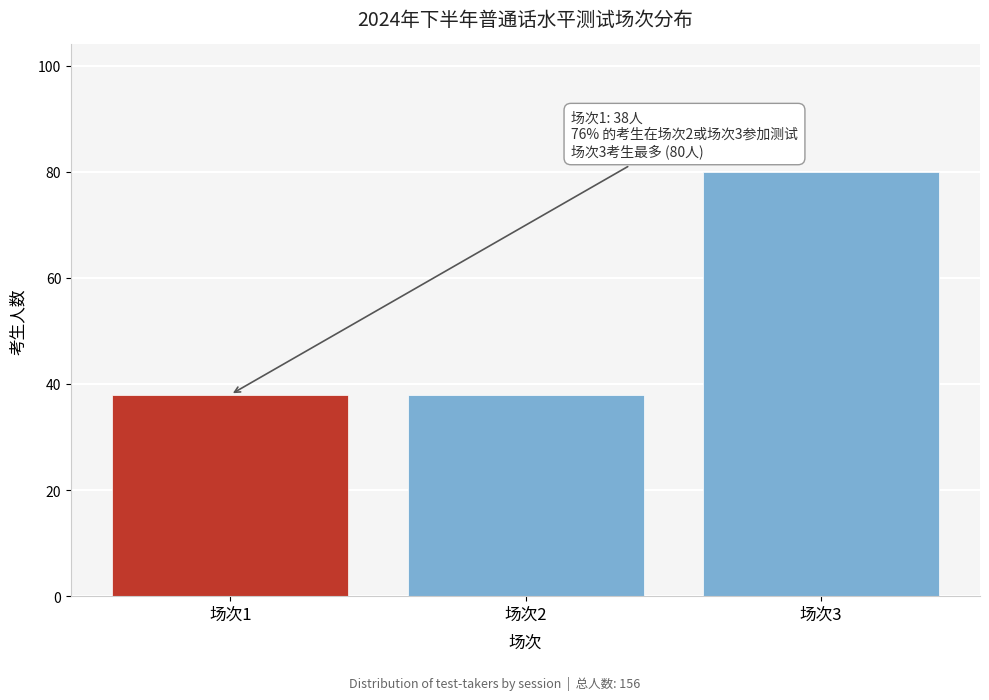

Reading left to right, what are all the values shown in this chart?

38	38	80